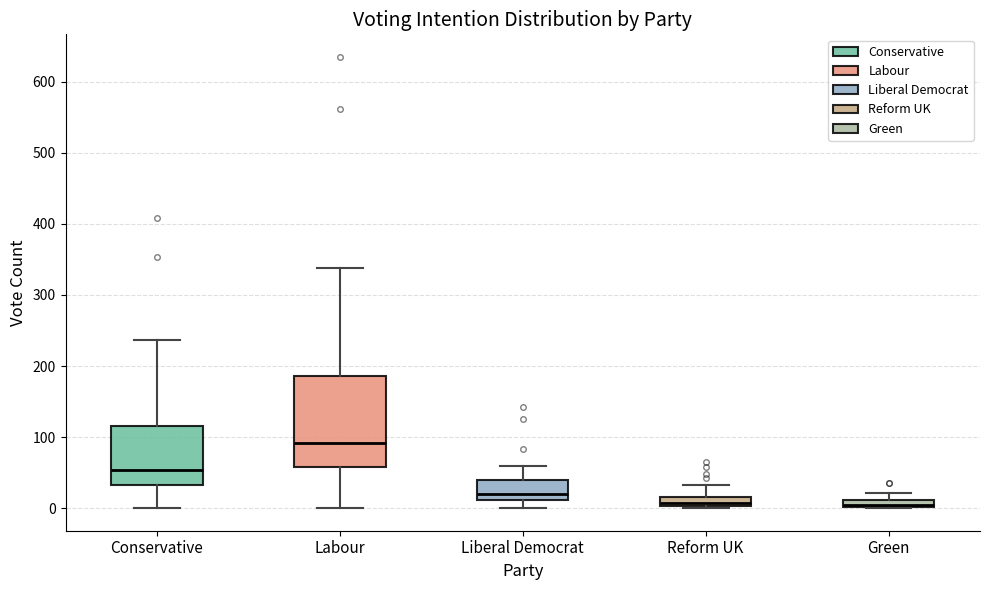

Comparing the boxes themselves (not the whiskers), which one is the tallest?

Labour